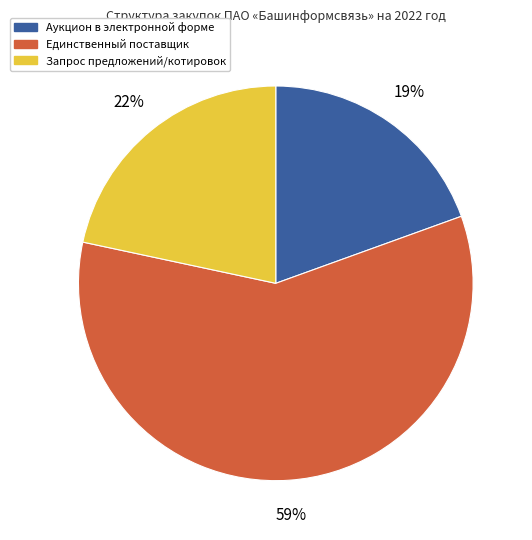

Is there any slice that represents more than half of the pie?

Yes